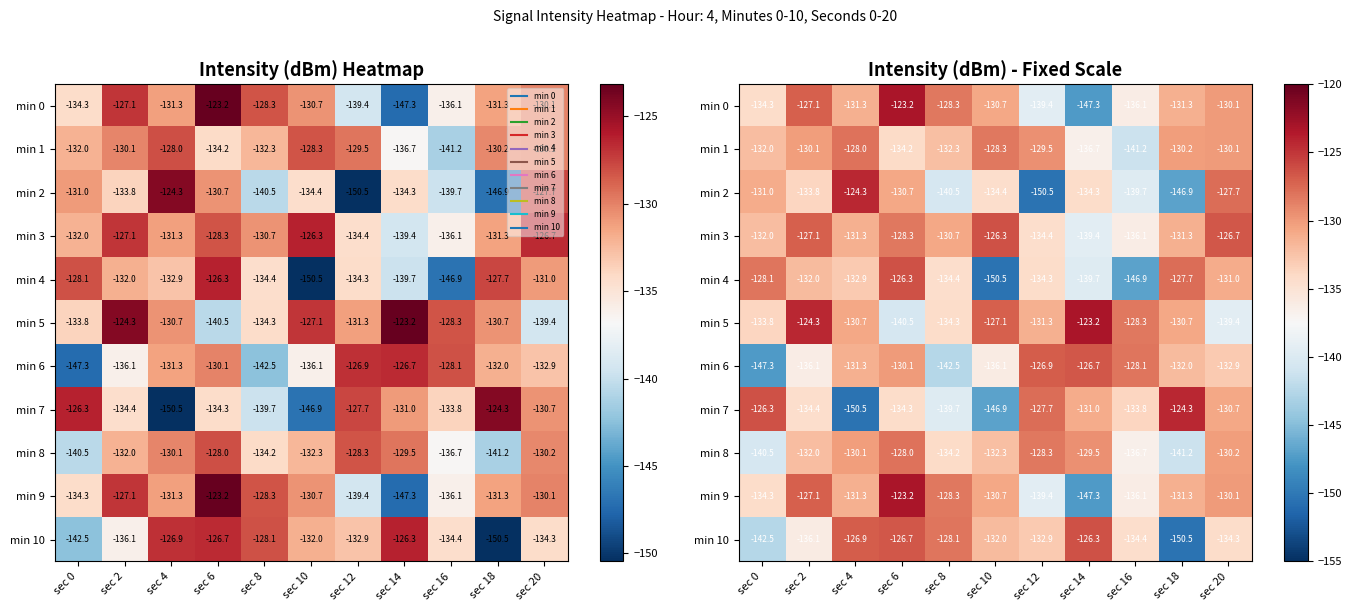

At which label is min 0 closest to -135?

sec 0